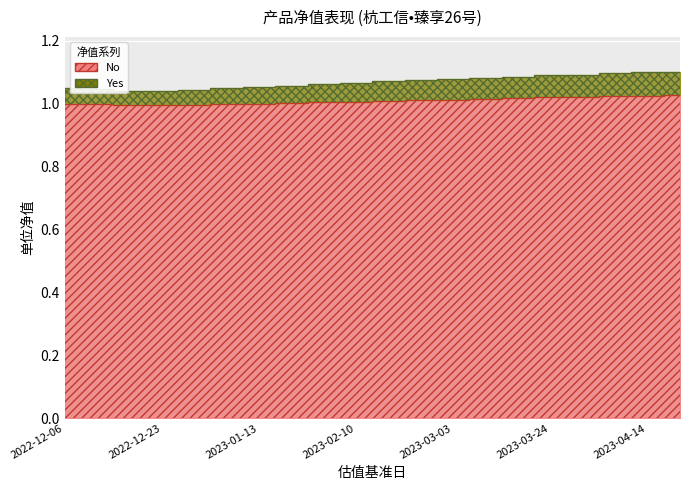

What is the highest value of the Yes series?

1.1